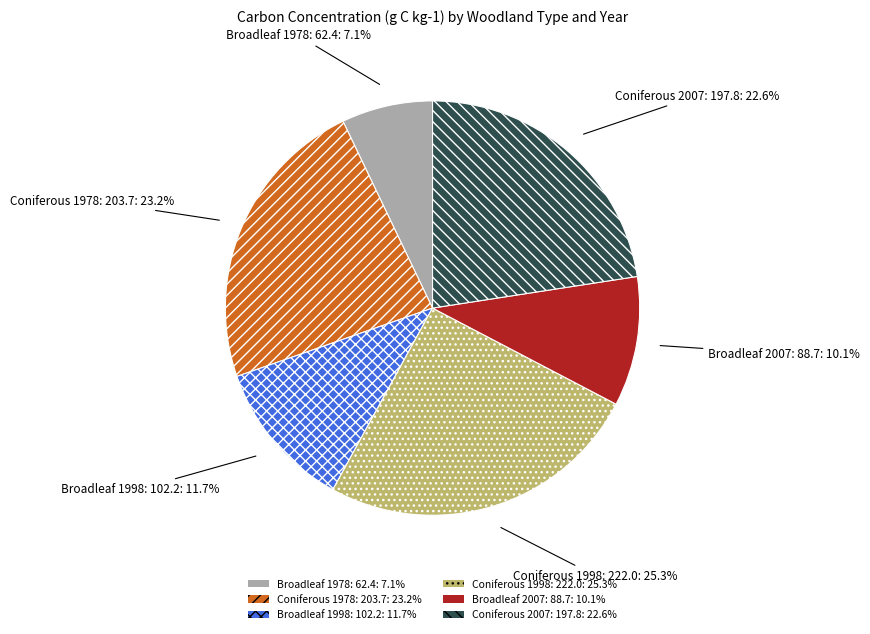

The Coniferous 1978: 203.7 slice represents 23% of the pie. True or false?

True